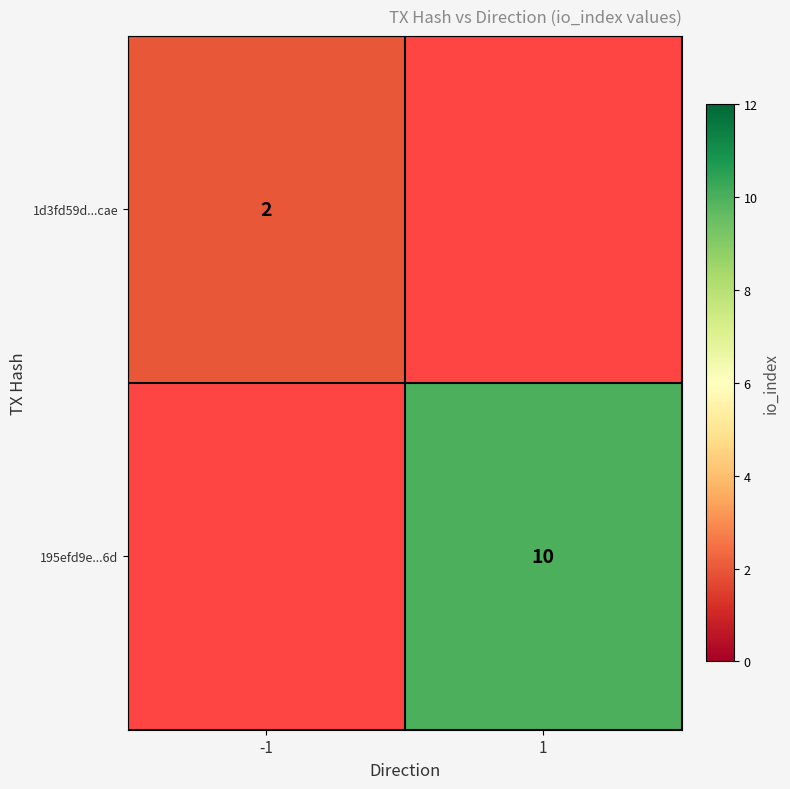

True or false: 1d3fd59d...cae has a value of 2 at -1.

True